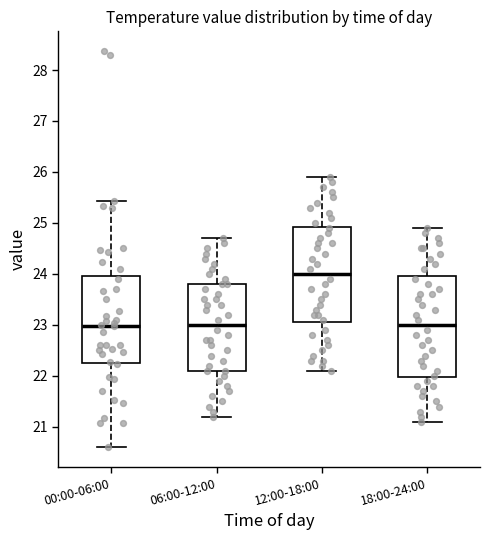

Where is the lower edge of the box for 18:00-24:00 on the y-axis? The values are not printed on the chart, so give them approximately, as read against the axis.

22.0